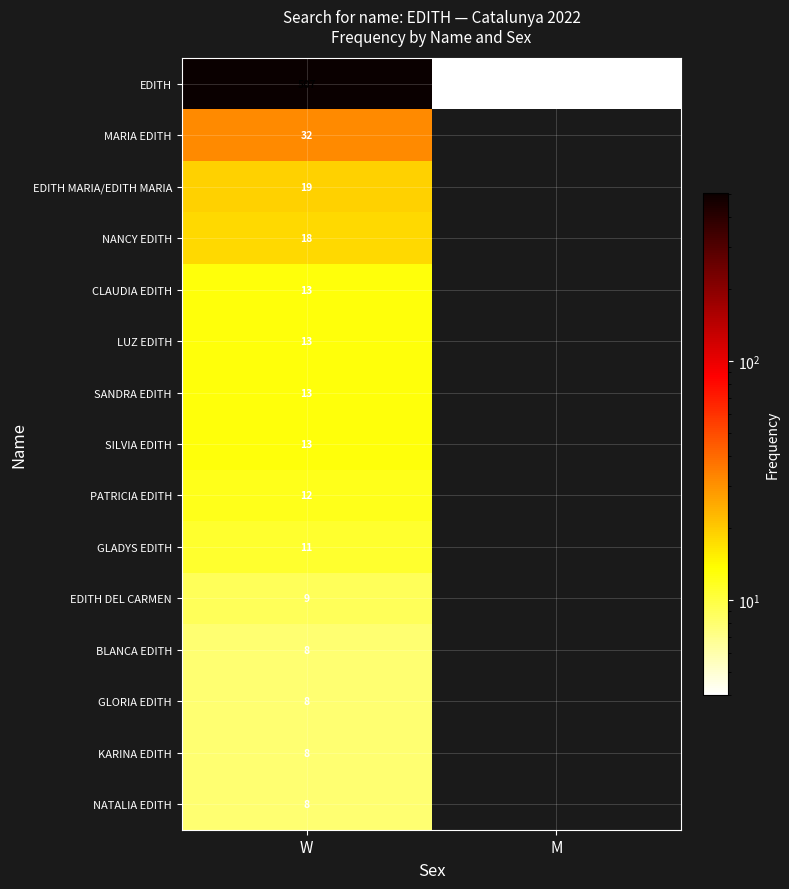

Which has a higher value, W or M?

W